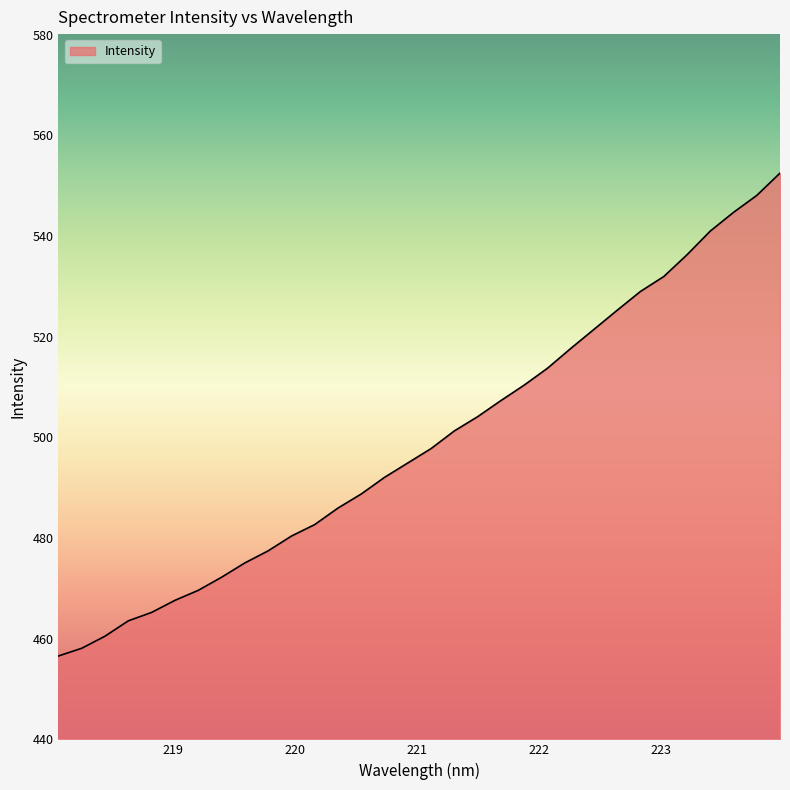

True or false: there are more than 2 points higher than both neighbors.

False